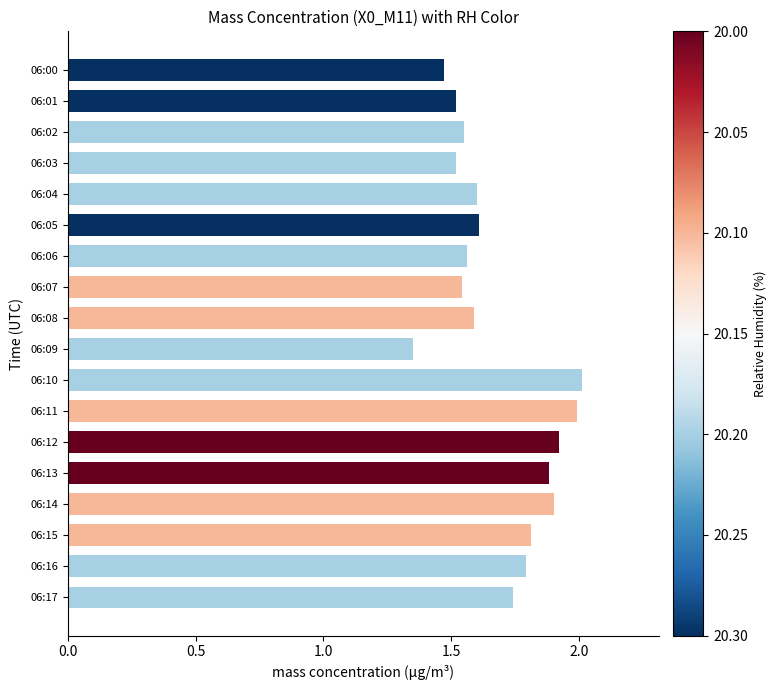

Approximately how many times larger is the value at 06:04 compared to 06:00?

1.1